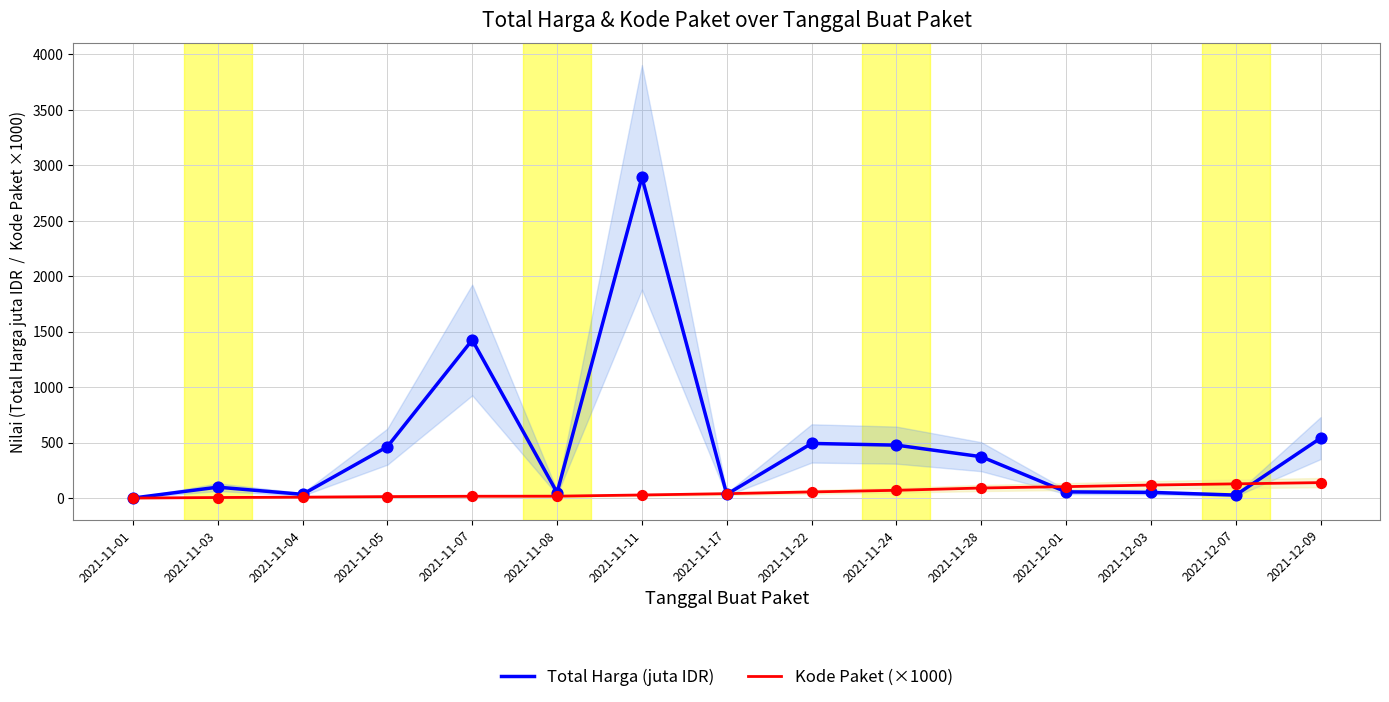

Which series has the widest spread of Y values?

Total Harga (juta IDR)